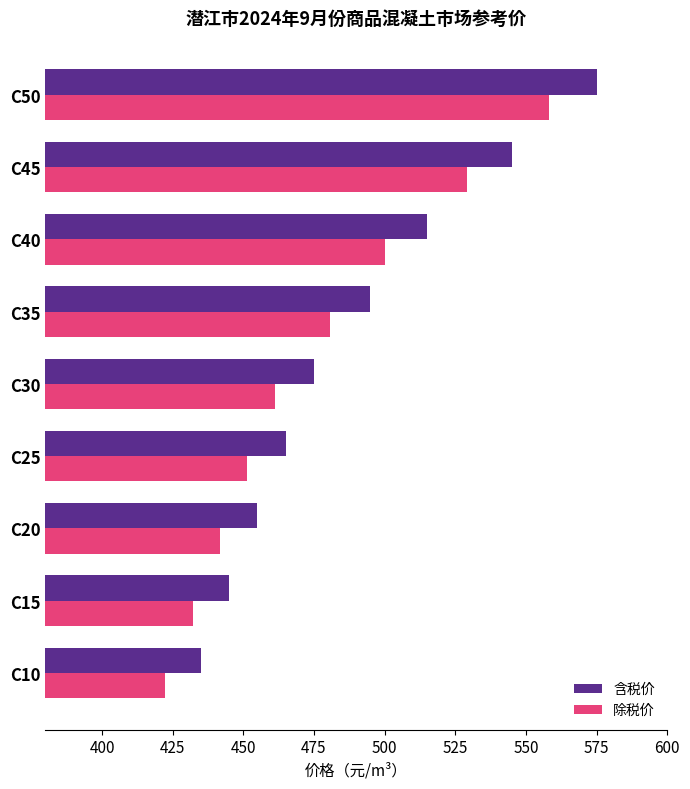

Between C10 and C40, which series saw the biggest shift?

含税价